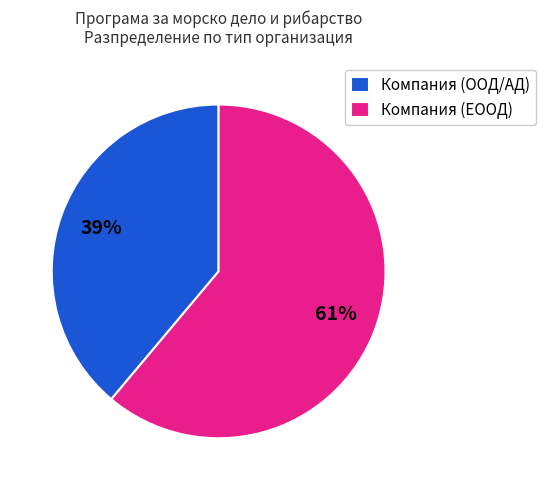

Which category has the smallest portion of the pie?

Компания (ООД/АД)